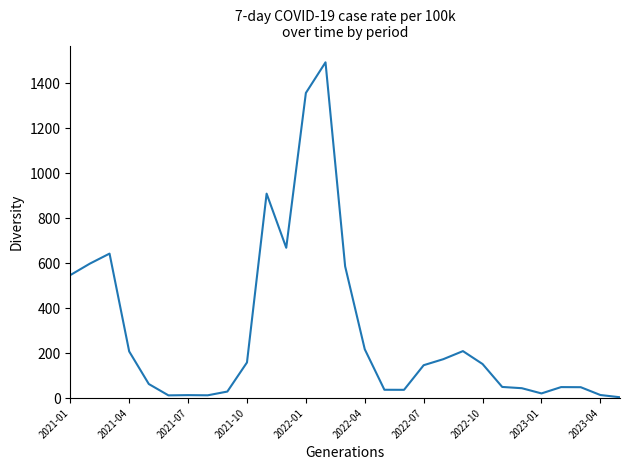

What is the greatest value displayed?

1493.8